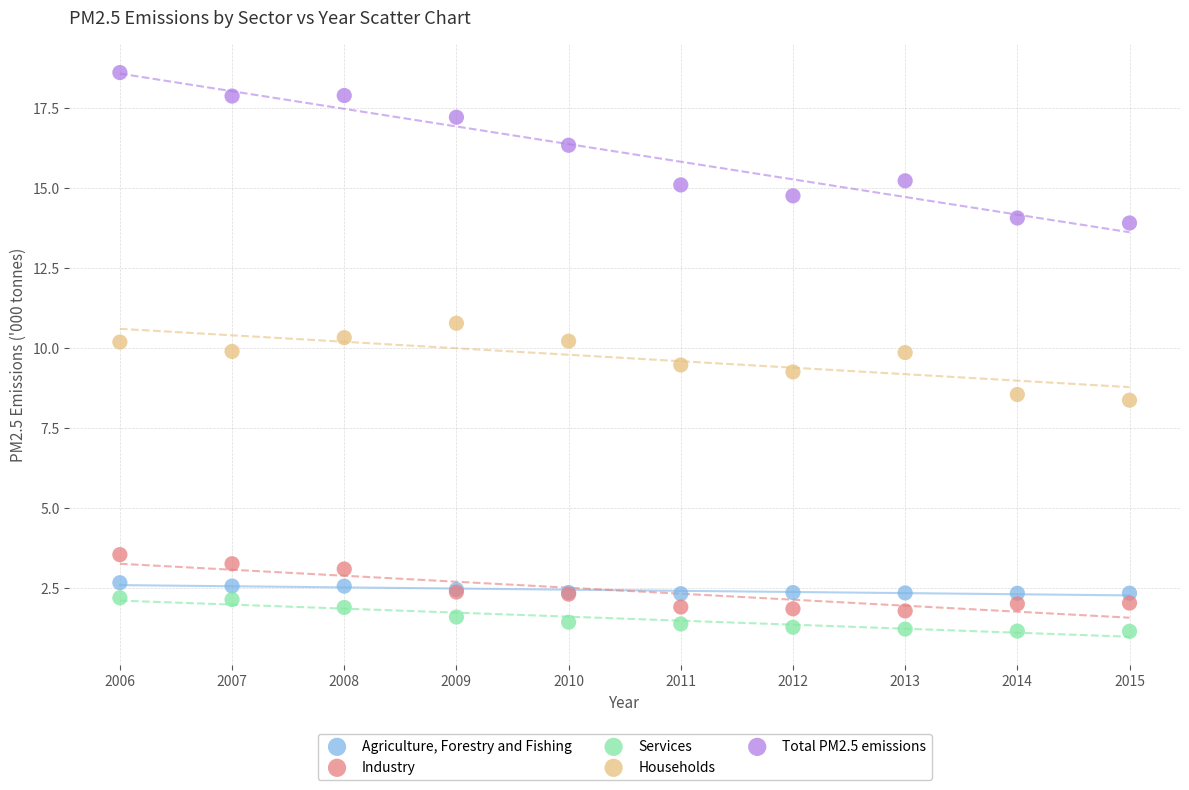

Which series has the widest spread of Y values?

Total PM2.5 emissions